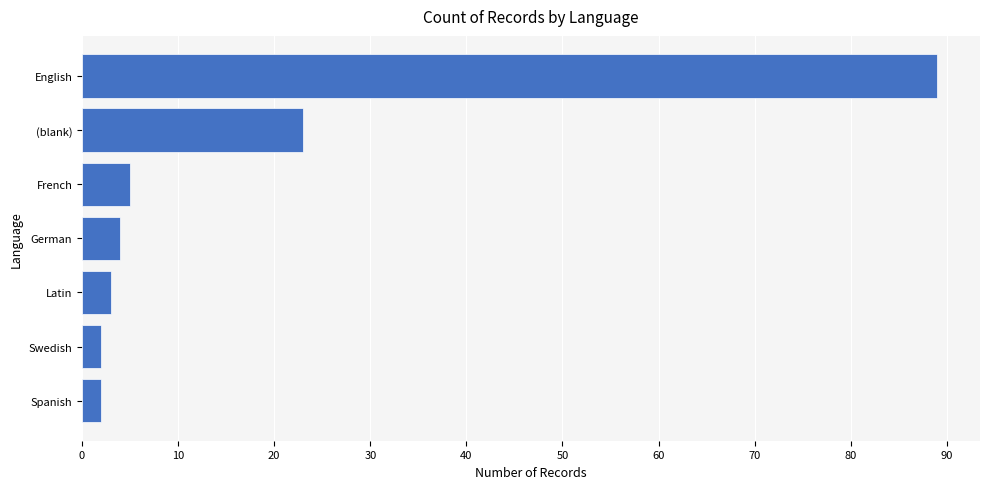

At which label is the value closest to 45?

(blank)